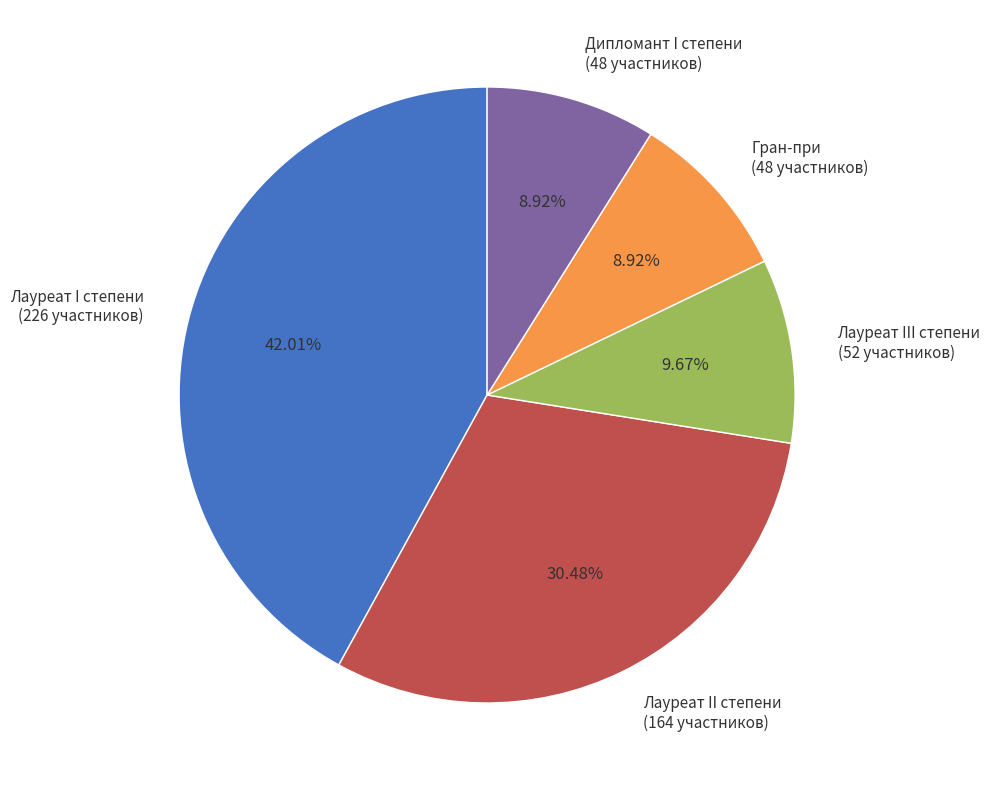

To the nearest percent, what percentage of the pie is Дипломант I степени?

9%